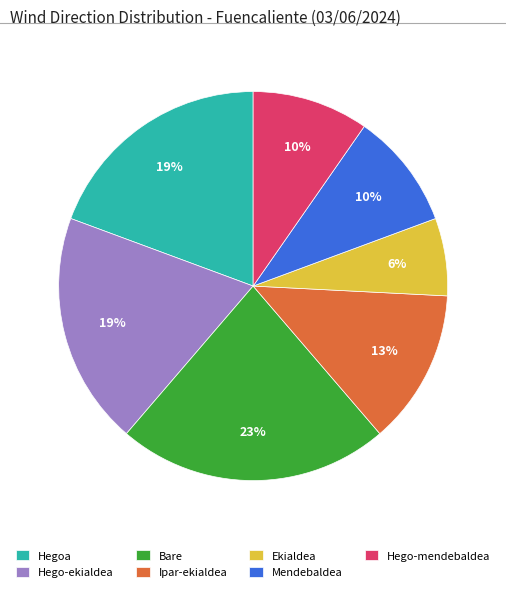

Count the number of slices in the pie.

7